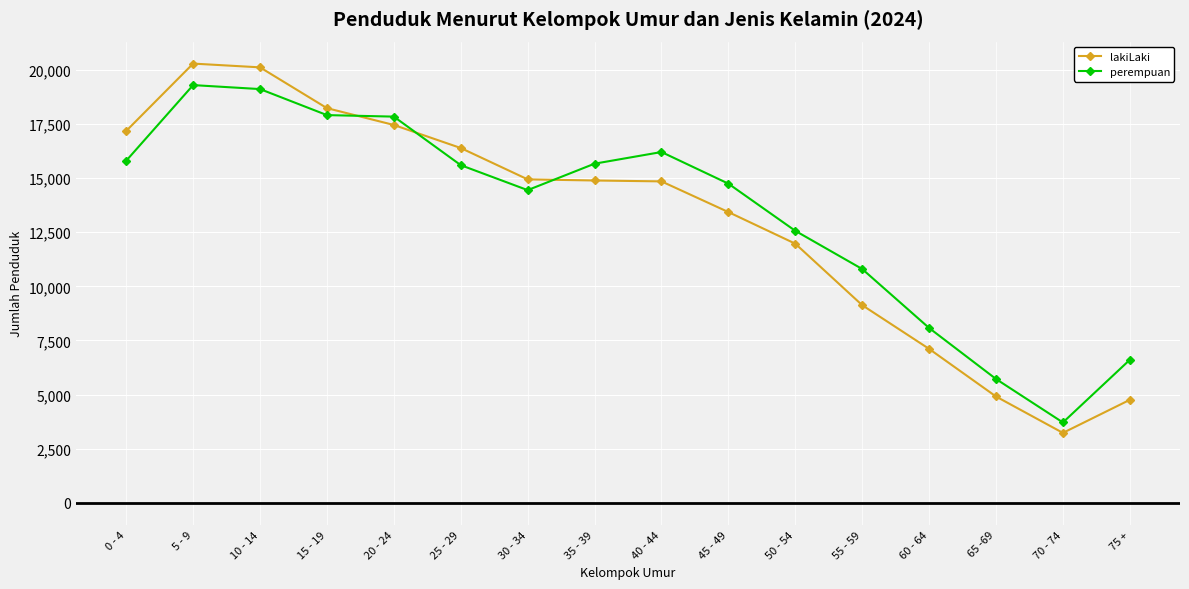

At which label does lakiLaki first exceed 14891?

0 - 4